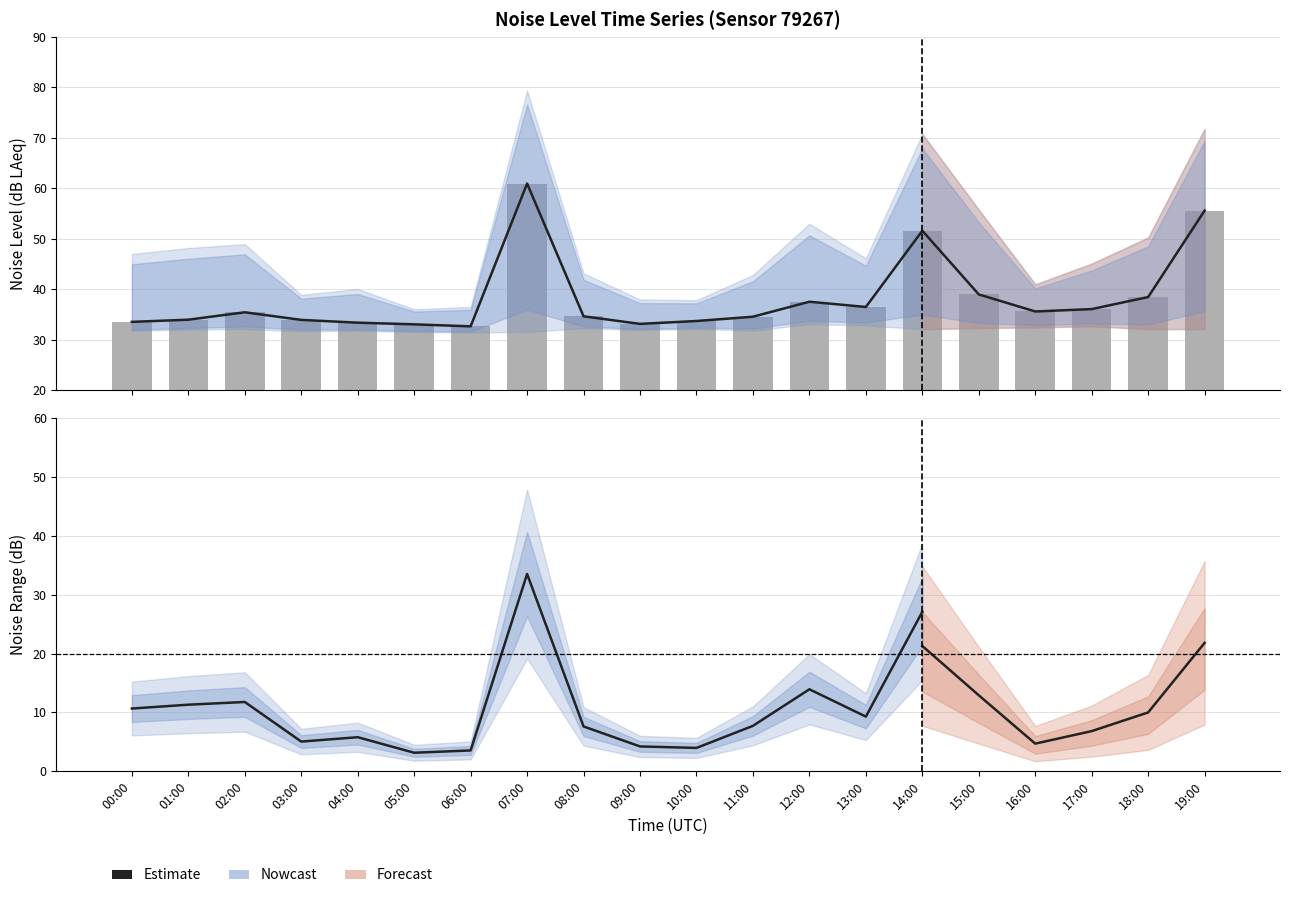

How many categories are shown in the chart?

20